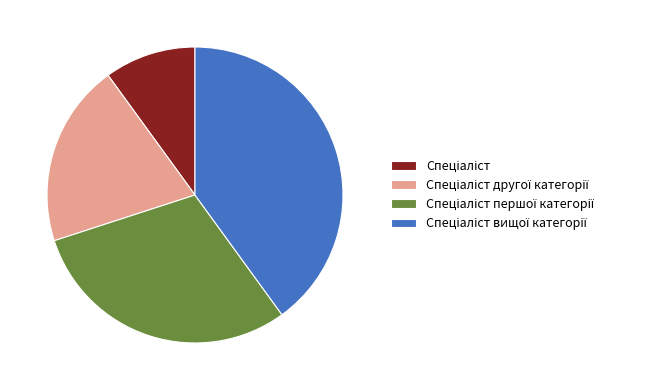

Is there a majority slice in this chart?

No